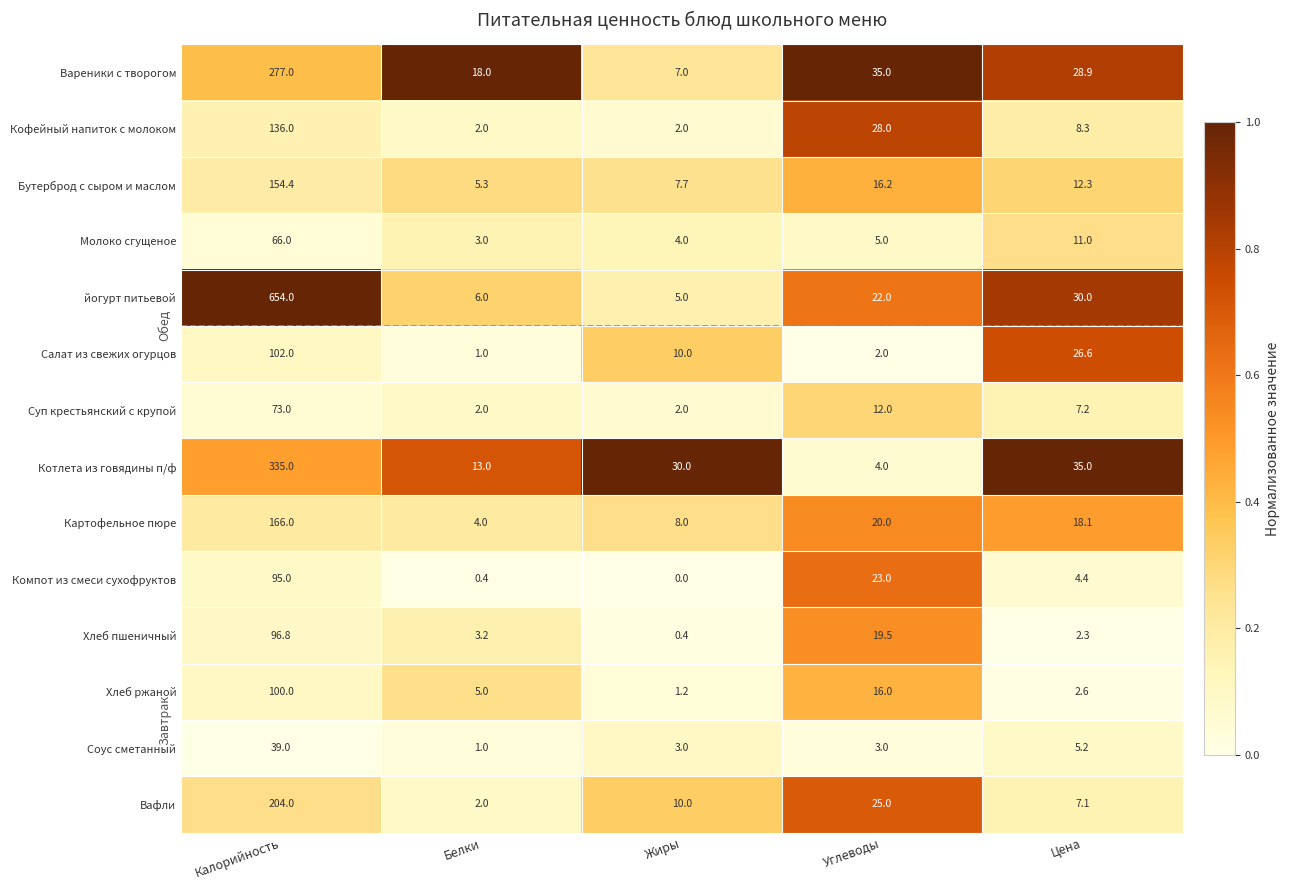

Rank the series by their maximum value, from highest to lowest.

йогурт питьевой, Котлета из говядины п/ф, Вареники с творогом, Вафли, Картофельное пюре, Бутерброд с сыром и маслом, Кофейный напиток с молоком, Салат из свежих огурцов, Хлеб ржаной, Хлеб пшеничный, Компот из смеси сухофруктов, Суп крестьянский с крупой, Молоко сгущеное, Соус сметанный